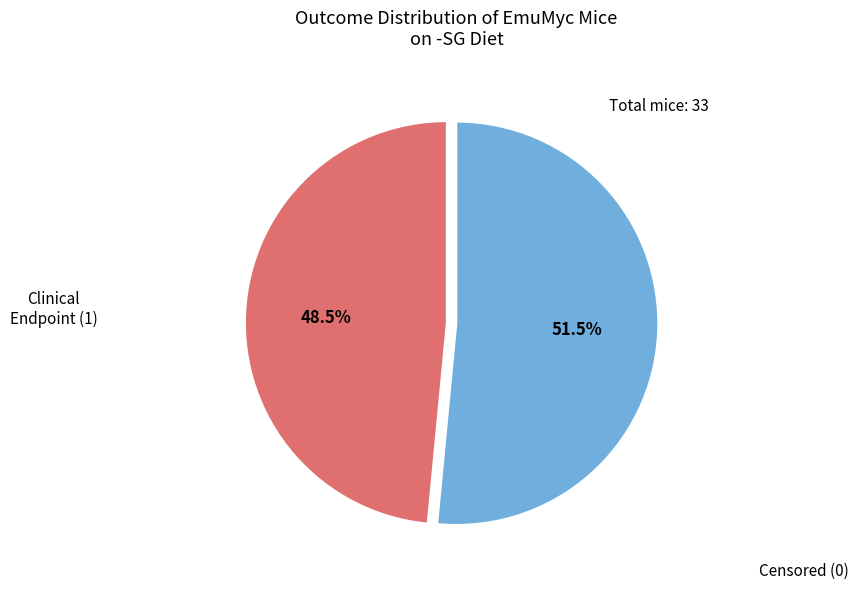

Which slice represents more than half of the pie?

Censored (0)